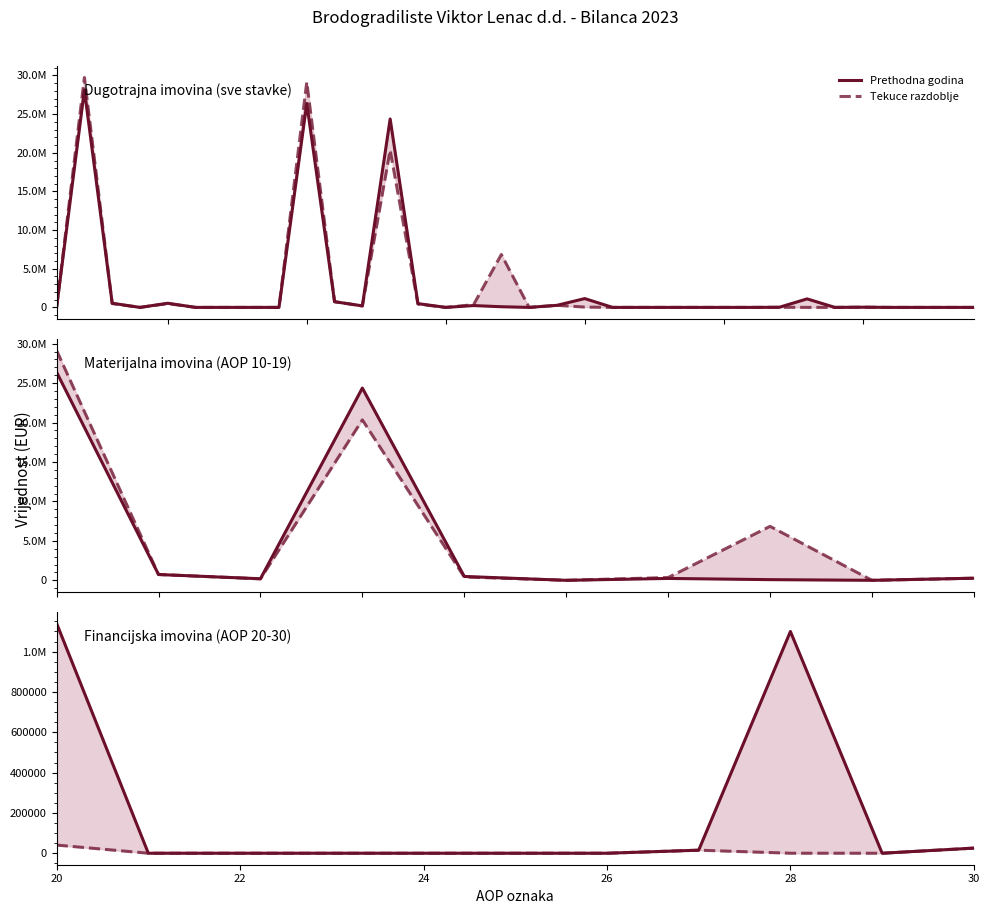

What is the label of the 2nd point from the left?

22